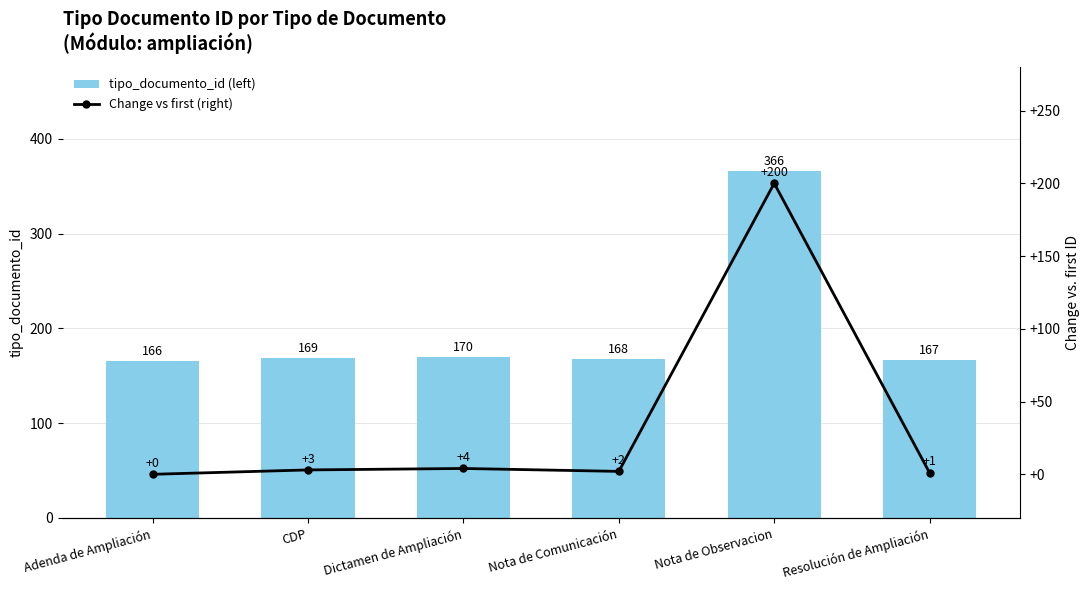

What are all the series names shown in the legend?

tipo_documento_id (left), Change vs first (right)